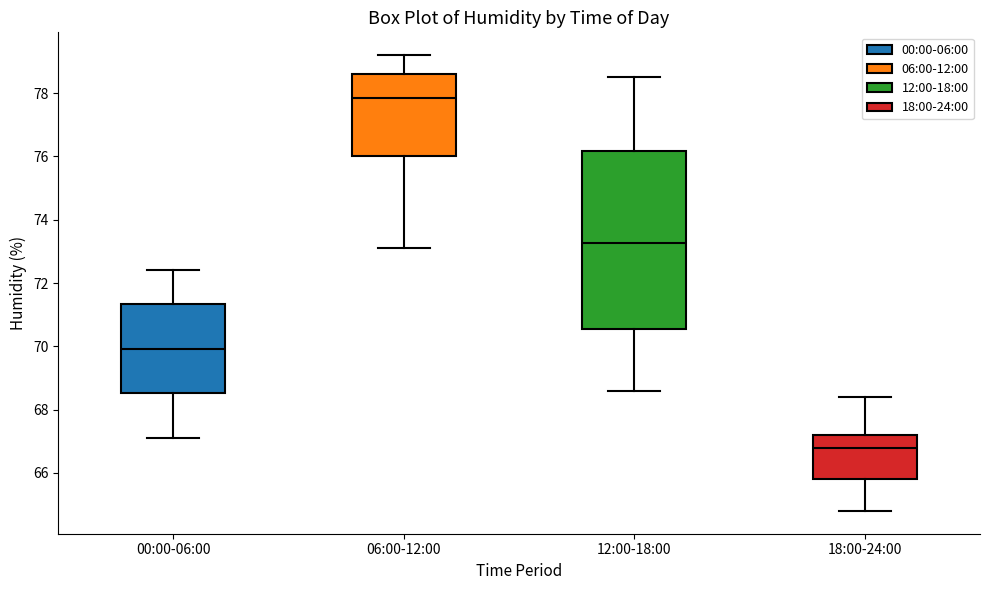

Reading left to right, read every box against the y-axis: the position of its median line, the range the box covers, and the ends of its whiskers. The values are not printed on the chart, so give them approximately, as read against the axis.

00:00-06:00: median 70.0, box 68.6 to 71.4, whiskers 67.2 to 72.4
06:00-12:00: median 77.8, box 76.0 to 78.6, whiskers 73.2 to 79.2
12:00-18:00: median 73.2, box 70.6 to 76.2, whiskers 68.6 to 78.6
18:00-24:00: median 66.8, box 65.8 to 67.2, whiskers 64.8 to 68.4